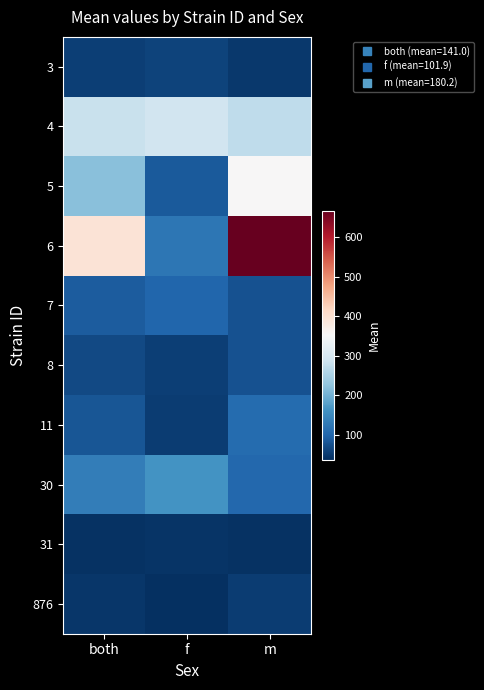

What is the spread (max minus min) of values at f?

255.6